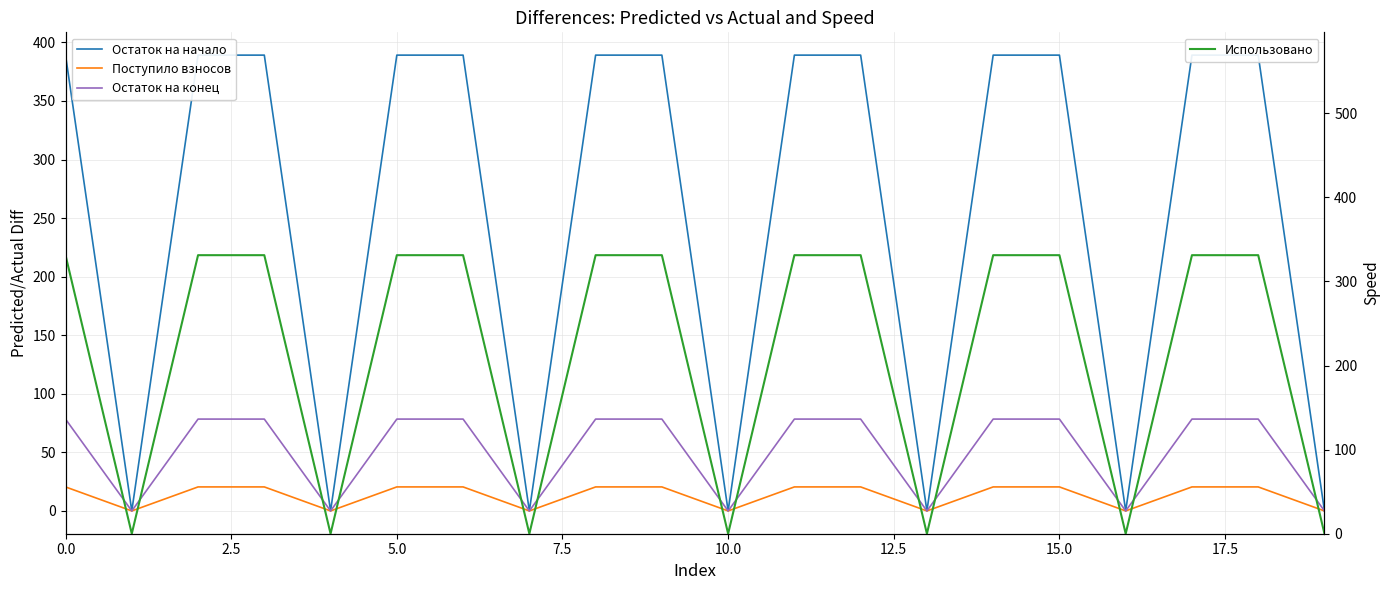

What value does the Поступило взносов series have at 15?

20.5